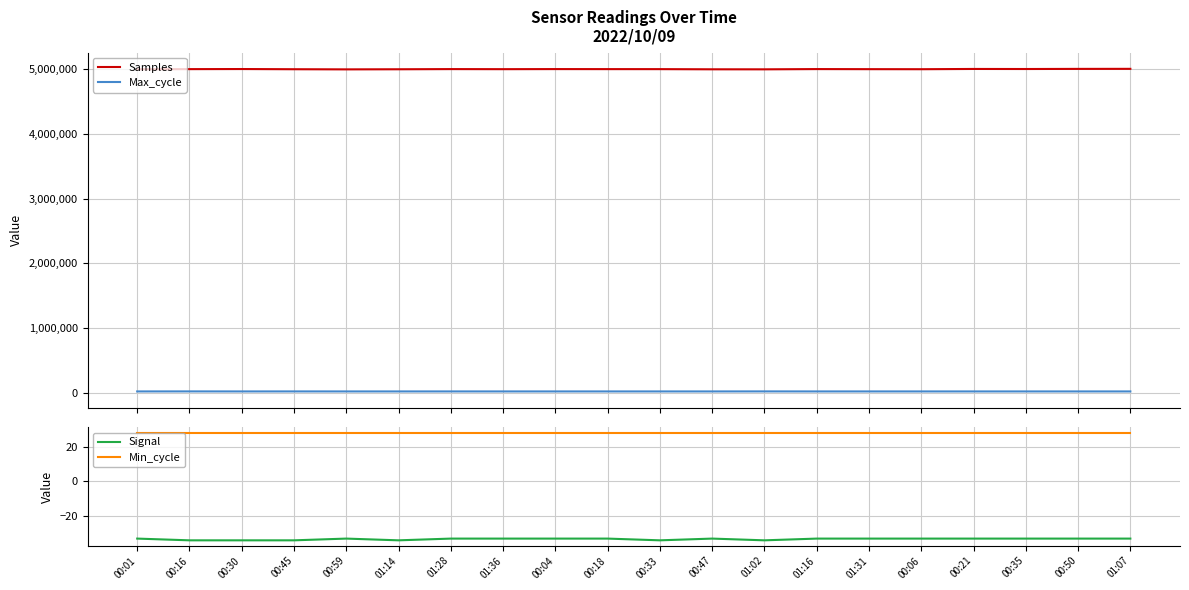

Which series changed the most between 00:30 and 00:06?

Samples